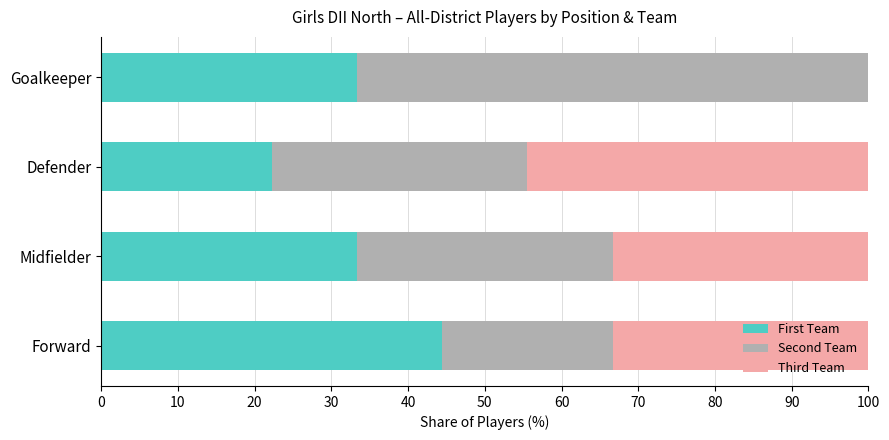

Is it true that First Team equals 33.3 at Goalkeeper?

True